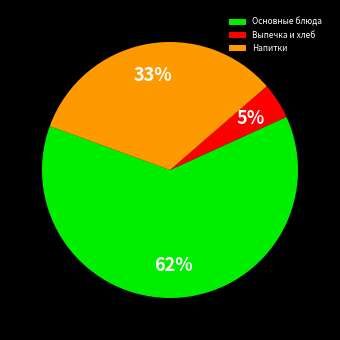

Do Напитки and Выпечка и хлеб together represent more than half of the pie?

No